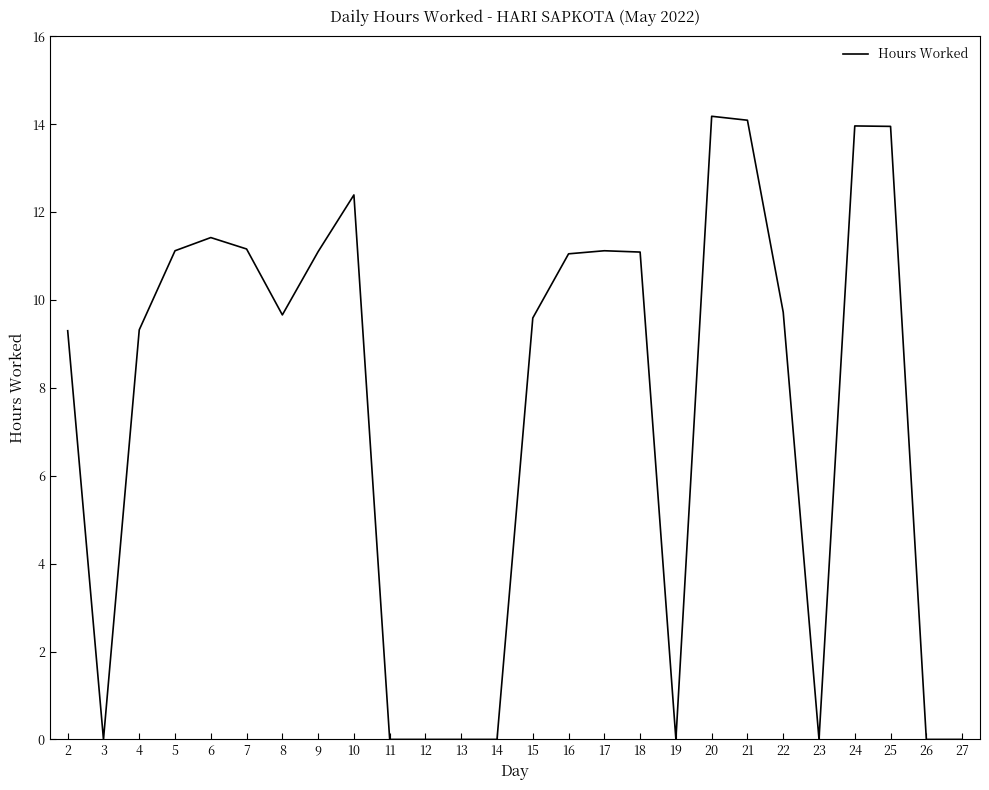

Which has a higher value, 12 or 22?

22